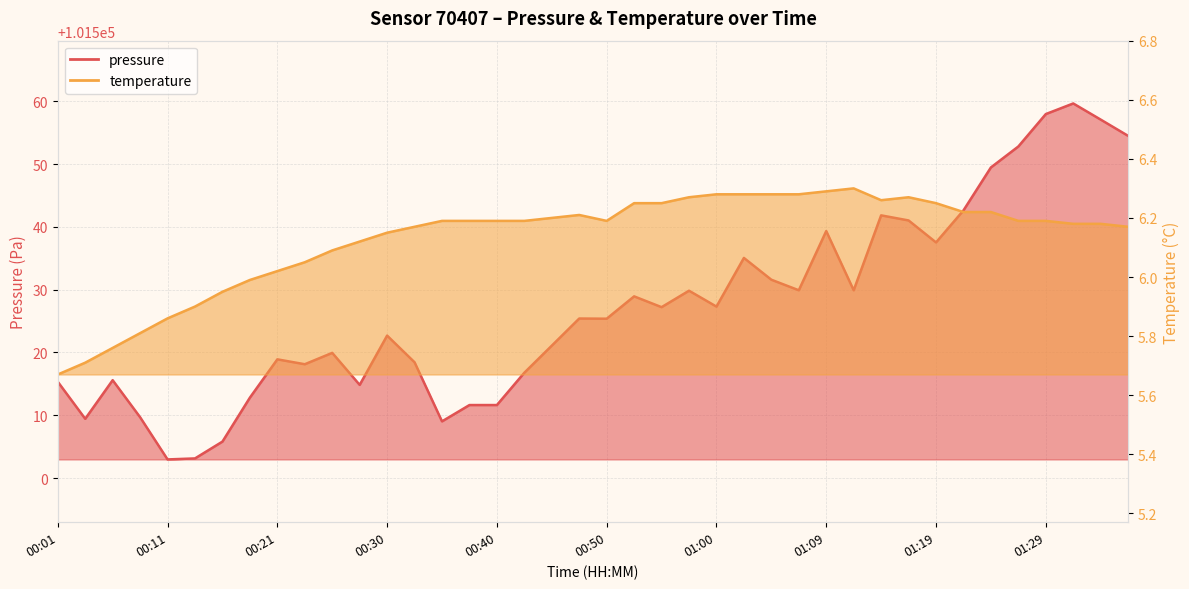

Reading left to right, extract all data points from this chart.

pressure: 101515.3	101509.4	101515.6	101509.7	101503.0	101503.1	101505.8	101512.8	101518.9	101518.1	101519.9	101514.8	101522.7	101518.4	101509.0	101511.6	101511.6	101516.8	101521.1	101525.4	101525.4	101528.9	101527.2	101529.8	101527.3	101535.1	101531.6	101529.9	101539.3	101529.9	101541.8	101541.0	101537.5	101542.6	101549.5	101552.8	101558.0	101559.7	101557.1	101554.5
temperature: 5.7	5.7	5.8	5.8	5.9	5.9	6.0	6.0	6.0	6.0	6.1	6.1	6.2	6.2	6.2	6.2	6.2	6.2	6.2	6.2	6.2	6.2	6.2	6.3	6.3	6.3	6.3	6.3	6.3	6.3	6.3	6.3	6.2	6.2	6.2	6.2	6.2	6.2	6.2	6.2